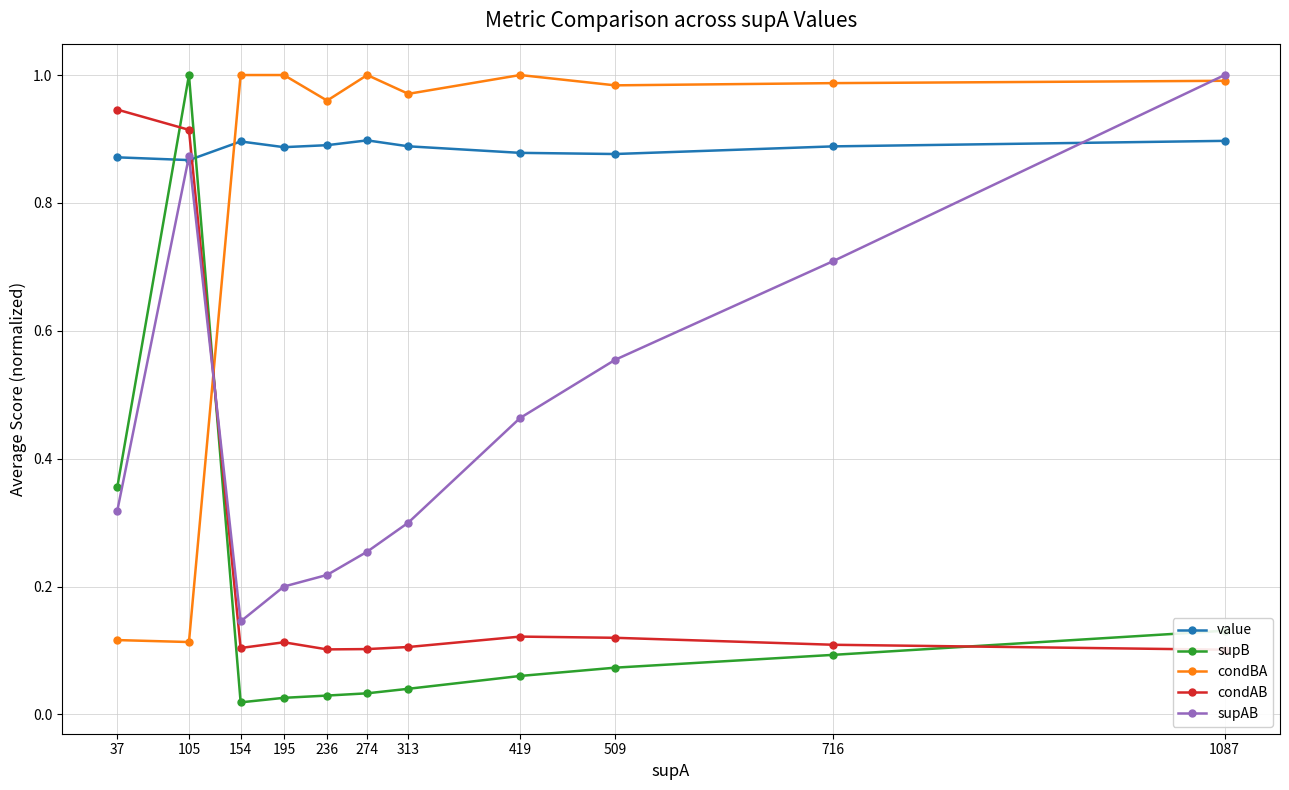

Where do condAB and supAB first cross each other?

105 and 154